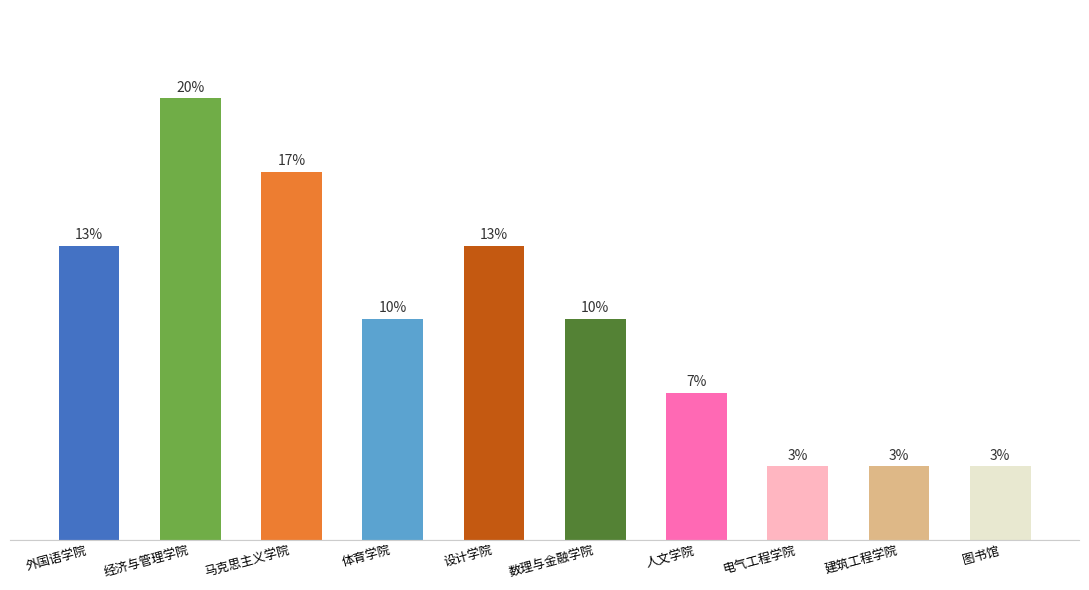

Are the bars horizontal?

No